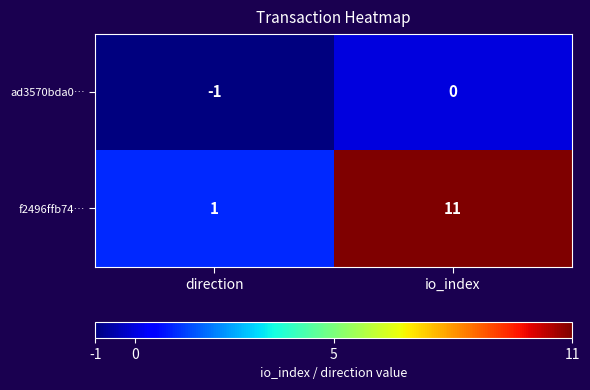

The ad3570bda0… series shows -1 at direction. True or false?

True